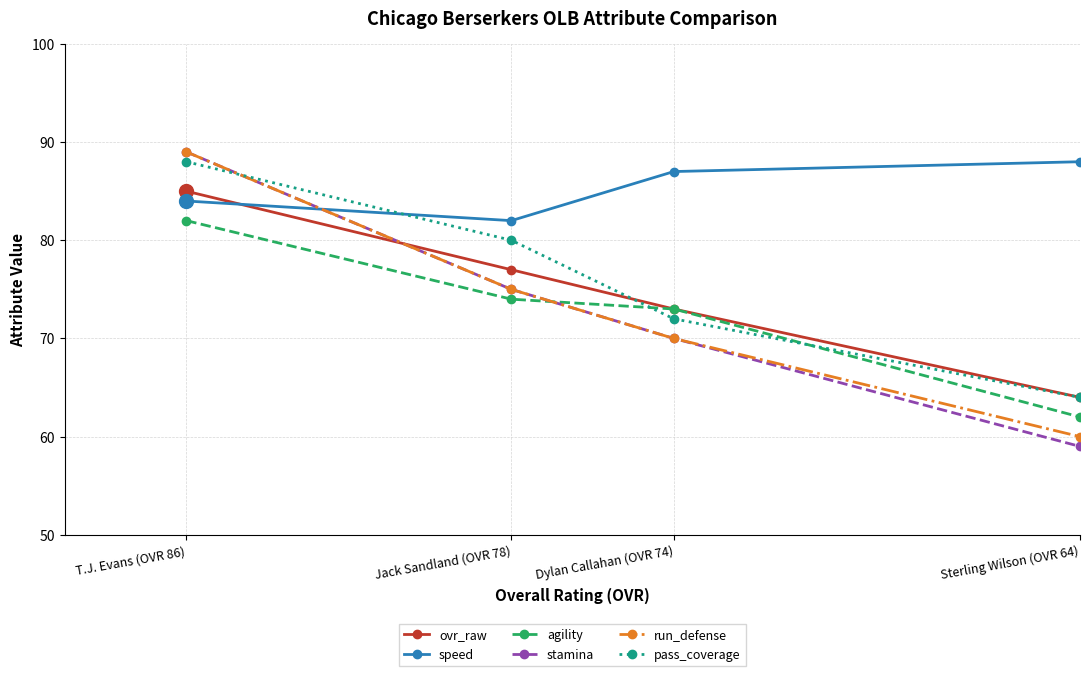

Which has a higher value, T.J. Evans (OVR 86) or Jack Sandland (OVR 78)?

T.J. Evans (OVR 86)